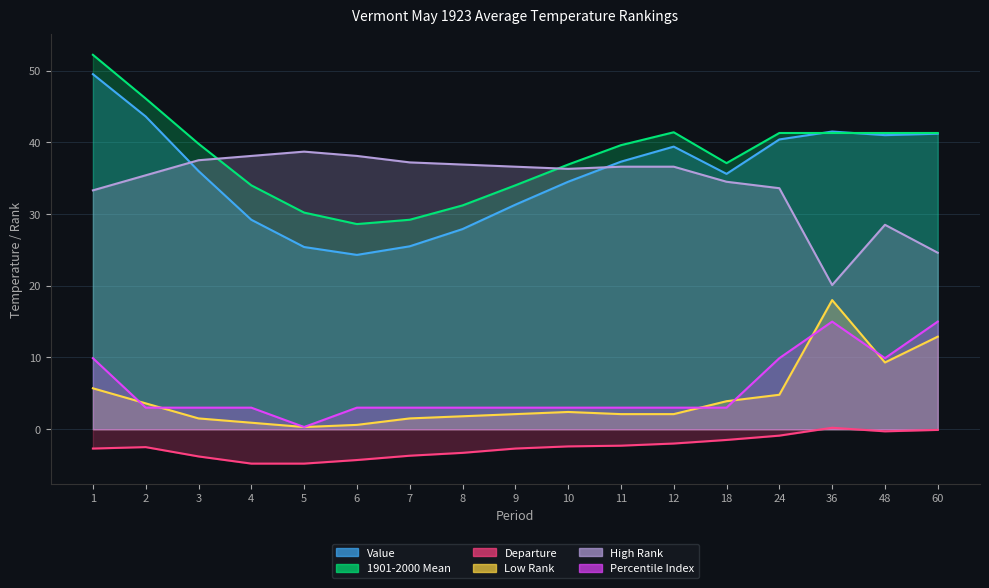

Reading right to left, extract all data points from this chart.

Value: 41.2	41.0	41.5	40.4	35.6	39.4	37.3	34.5	31.3	27.9	25.5	24.3	25.4	29.2	36.0	43.6	49.5
1901-2000 Mean: 41.3	41.3	41.3	41.3	37.1	41.4	39.6	36.9	34.0	31.2	29.2	28.6	30.2	34.0	39.8	46.1	52.2
Departure: -0.1	-0.3	0.2	-0.9	-1.5	-2.0	-2.3	-2.4	-2.7	-3.3	-3.7	-4.3	-4.8	-4.8	-3.8	-2.5	-2.7
Low Rank: 12.9	9.3	18.0	4.8	3.9	2.1	2.1	2.4	2.1	1.8	1.5	0.6	0.3	0.9	1.5	3.6	5.7
High Rank: 24.6	28.5	20.1	33.6	34.5	36.6	36.6	36.3	36.6	36.9	37.2	38.1	38.7	38.1	37.5	35.4	33.3
Percentile Index: 15.0	9.9	15.0	9.9	3.0	3.0	3.0	3.0	3.0	3.0	3.0	3.0	0.3	3.0	3.0	3.0	9.9